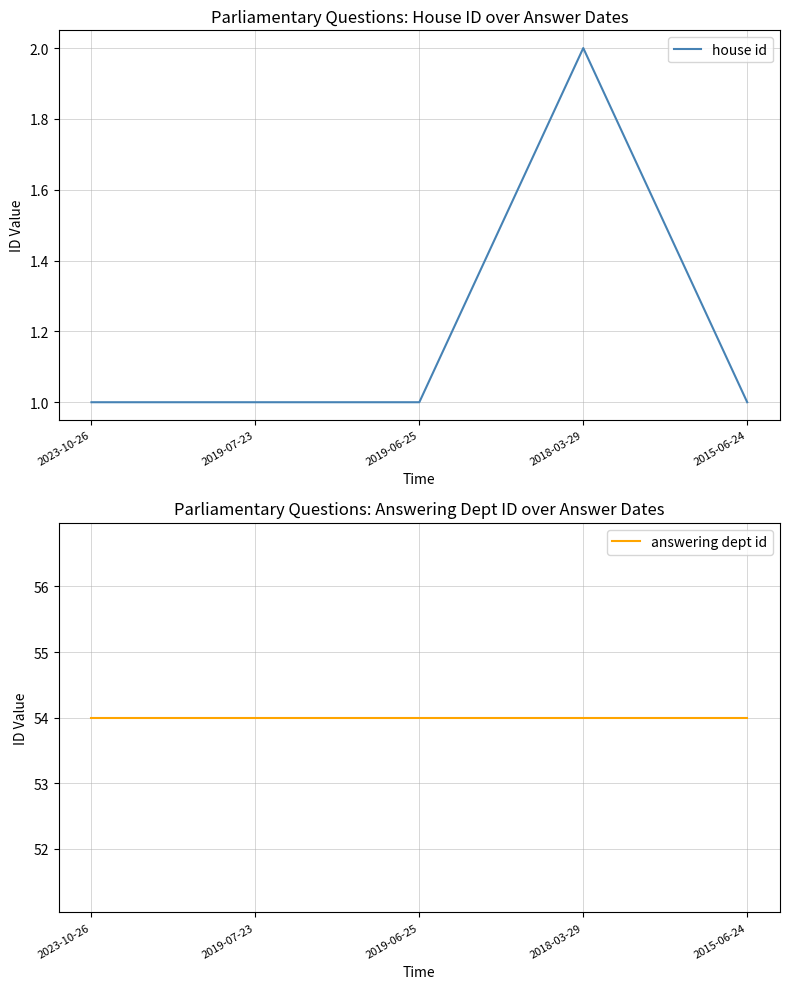

What is the total value across all series at 2019-07-23?

55